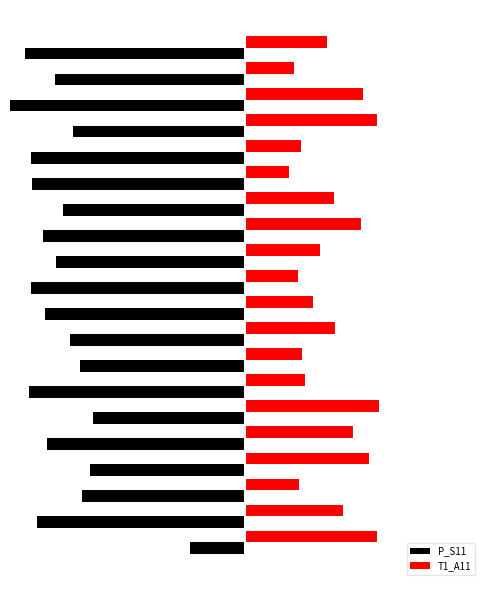

What is the greatest value displayed?

6.8